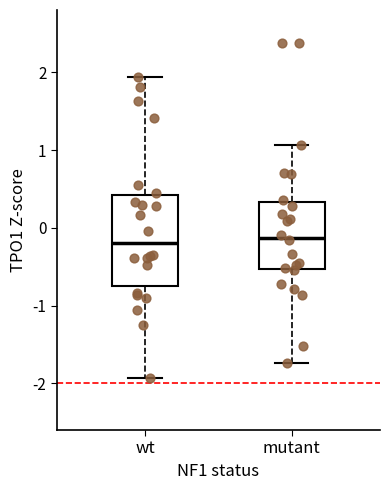

Which box is the tallest, from its lower edge to its upper edge?

wt